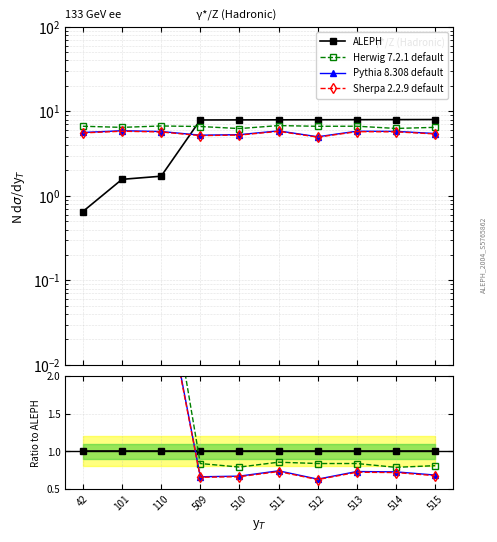

In Herwig 7.2.1 default, how many points are lower than both neighbors (excluding endpoints)?

3